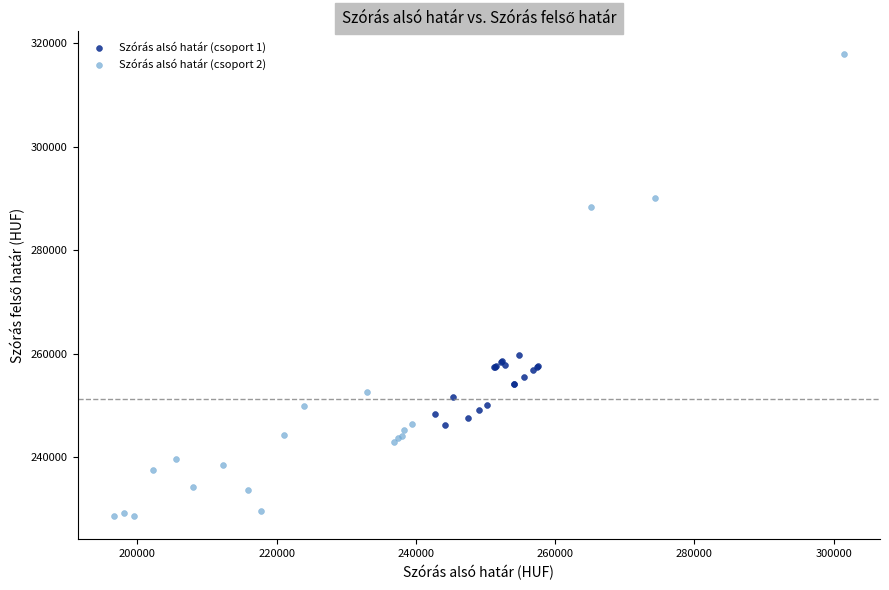

Which series reaches the maximum Y coordinate?

Szórás alsó határ (csoport 2)